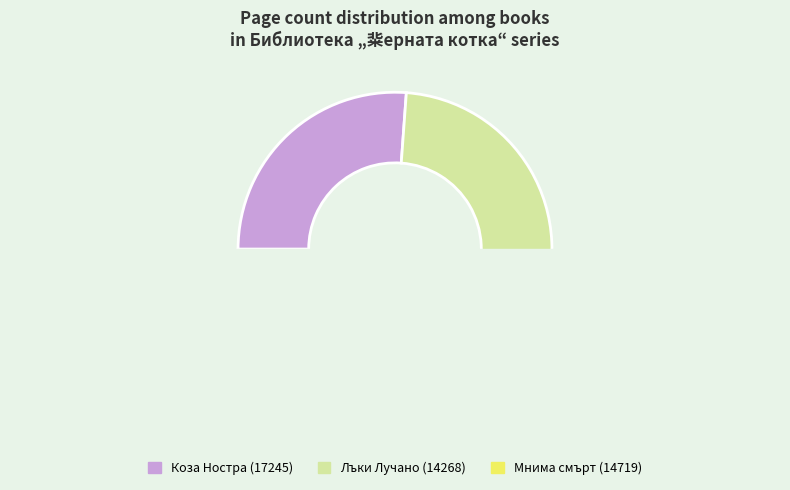

Is there a majority slice in this chart?

No